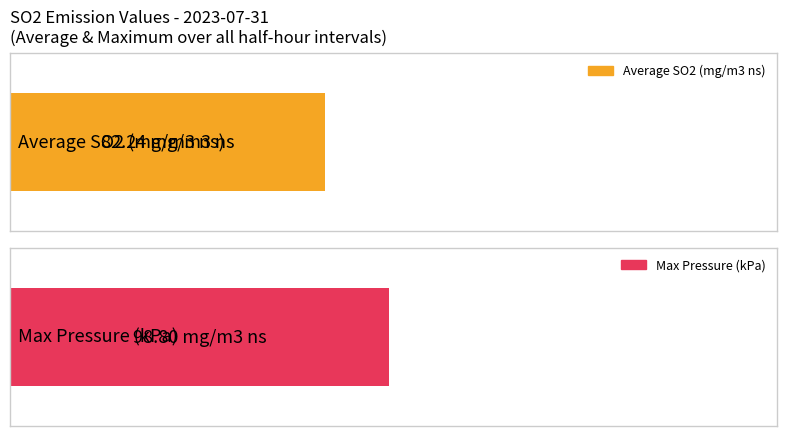

How many series are shown in this chart?

2